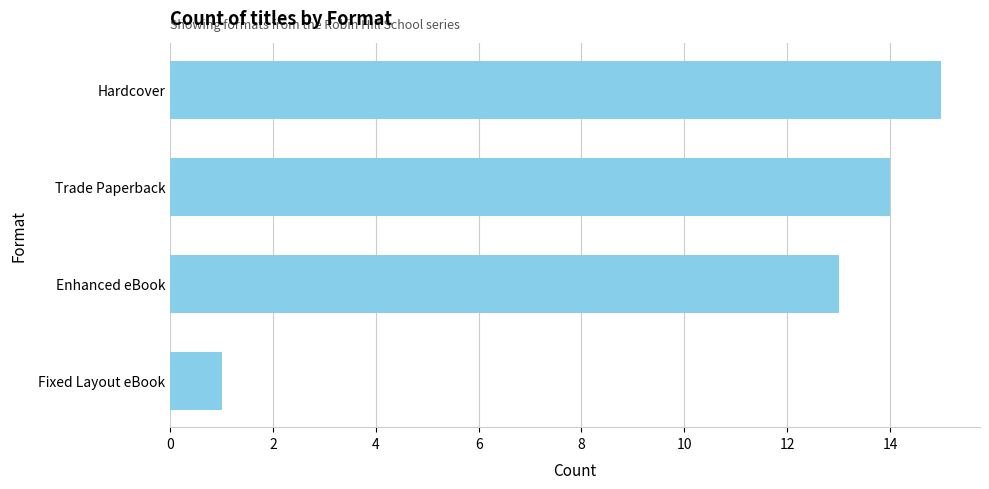

Read the value at Trade Paperback.

14